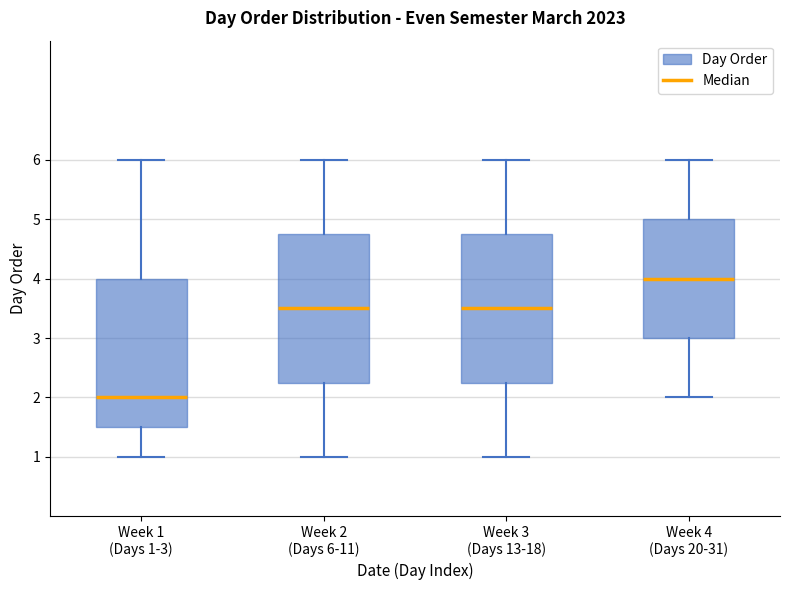

Which box's median line is the highest?

Week 4 (Days 20-31)